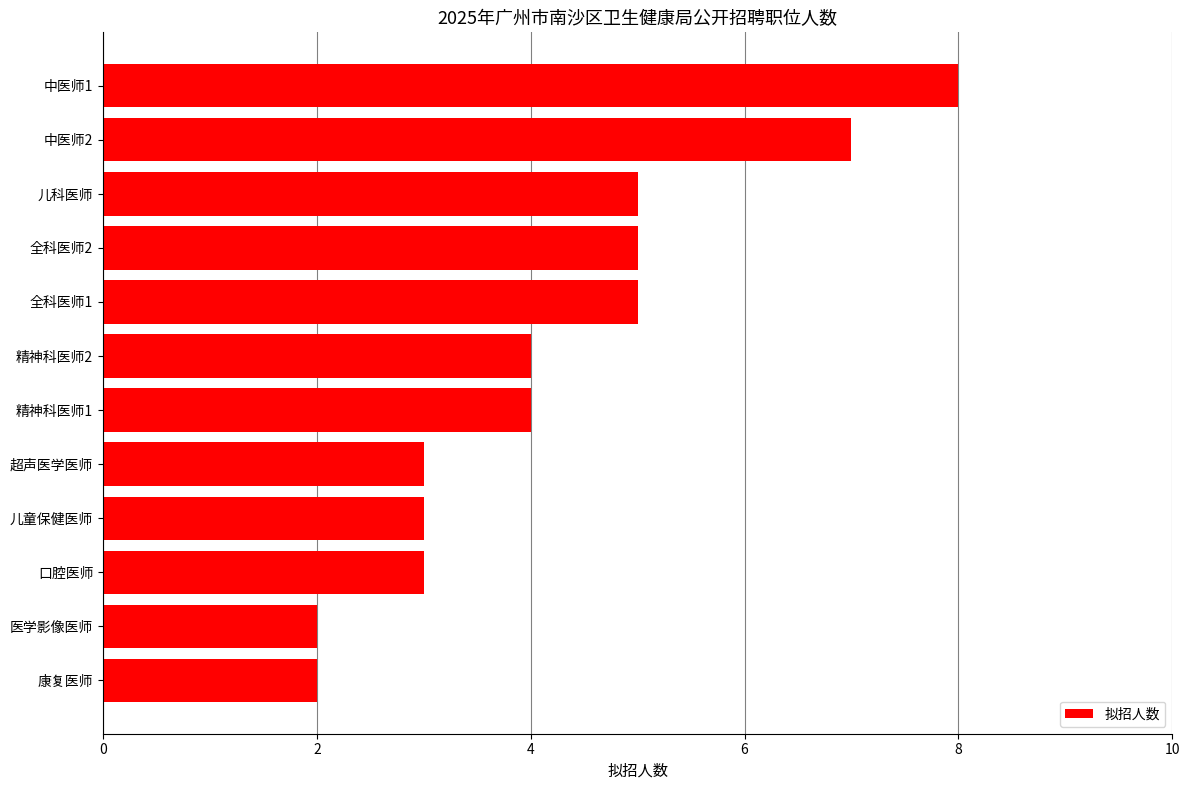

Are the bars horizontal?

Yes